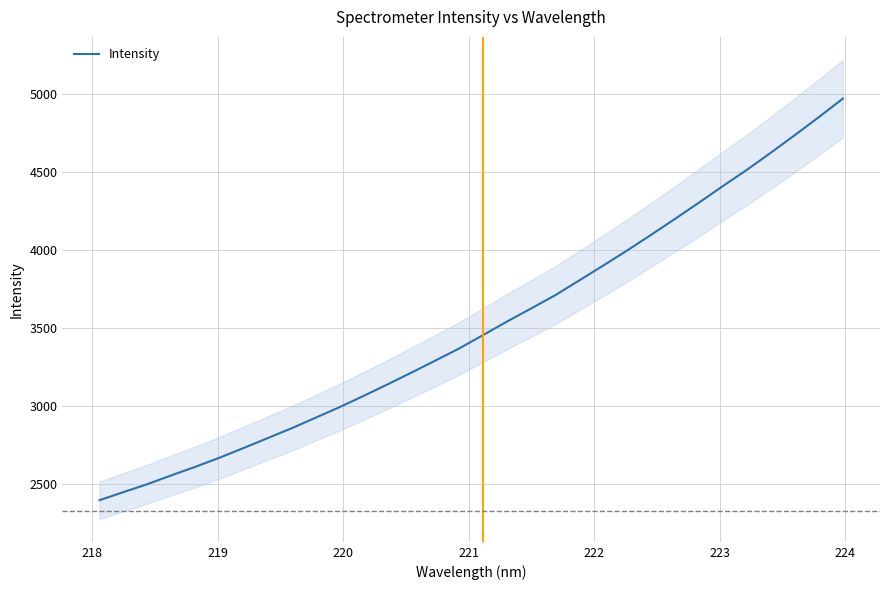

How many distinct data groups are displayed?

1